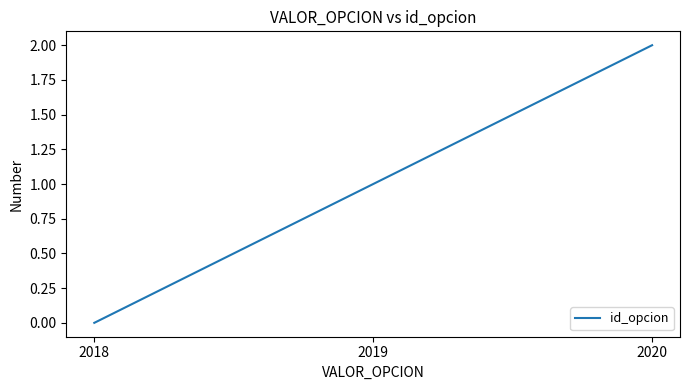

What is the average value?

1